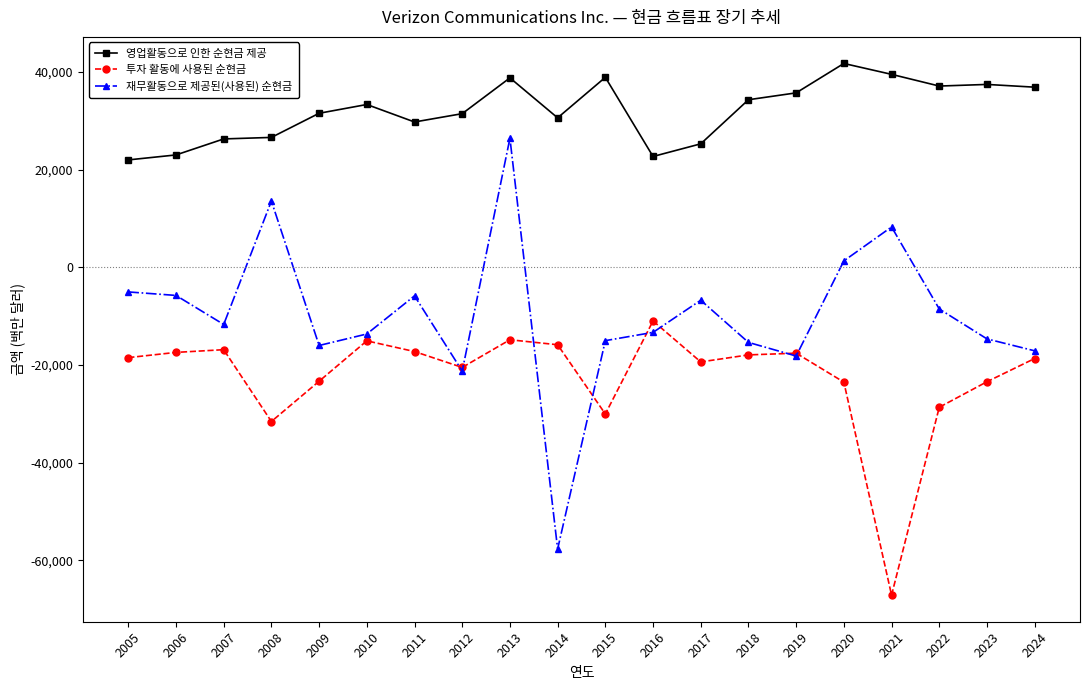

What is the approximate value of 재무활동으로 제공된(사용된) 순현금 at 2007?

-11697